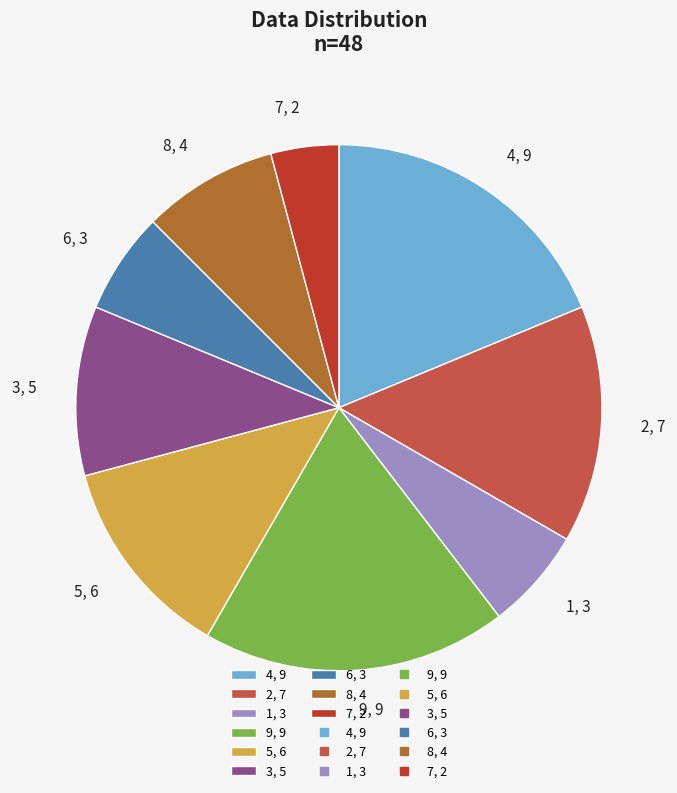

Which has a higher value, 1, 3 or 7, 2?

1, 3